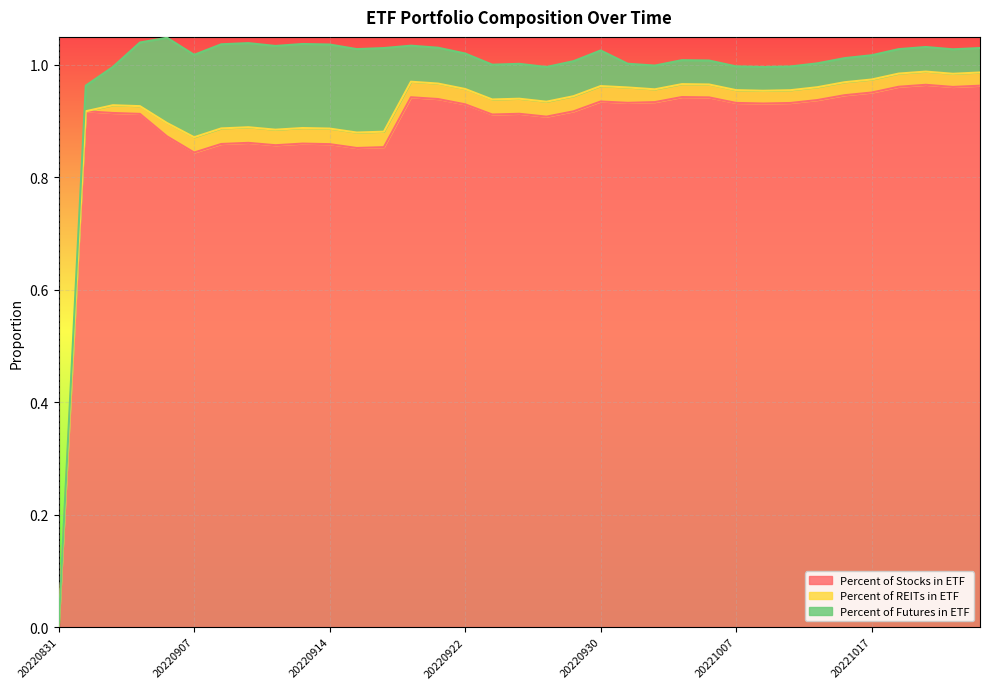

Rank the series at 20221020 from highest to lowest value.

Percent of Stocks in ETF, Percent of Futures in ETF, Percent of REITs in ETF